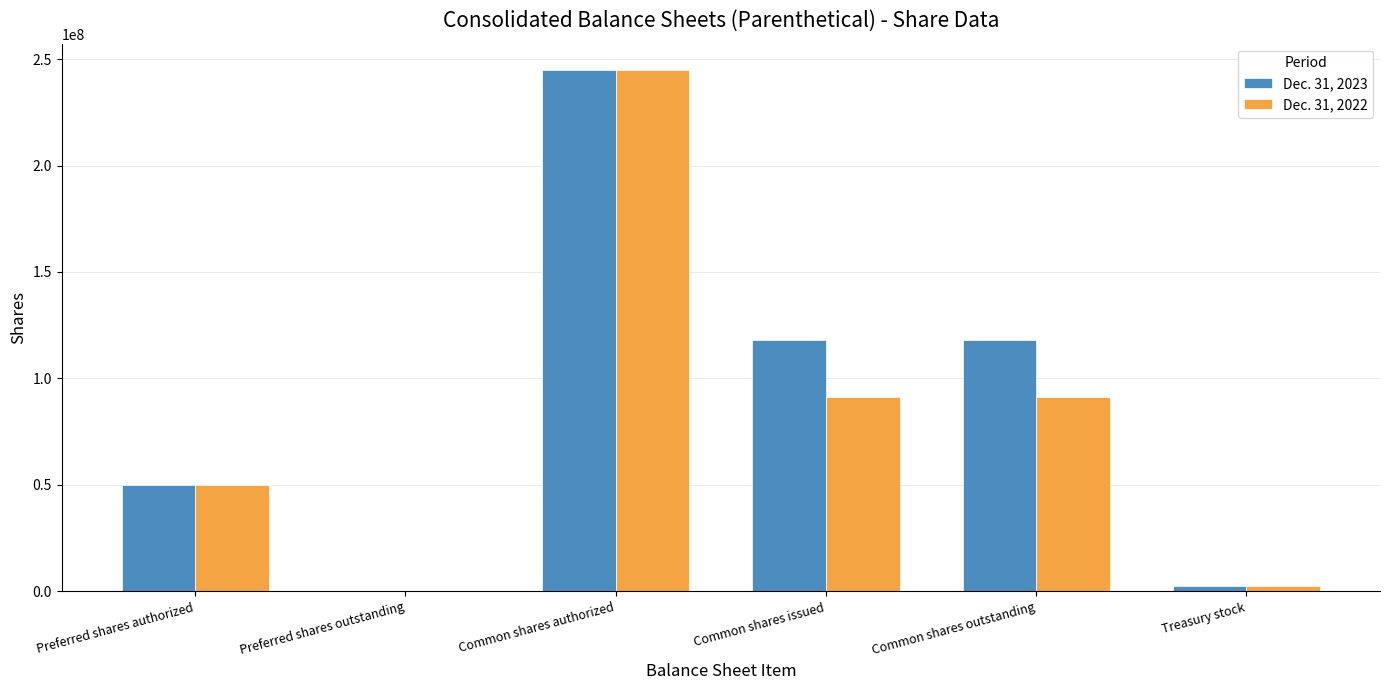

What is the greatest value displayed?

245000000